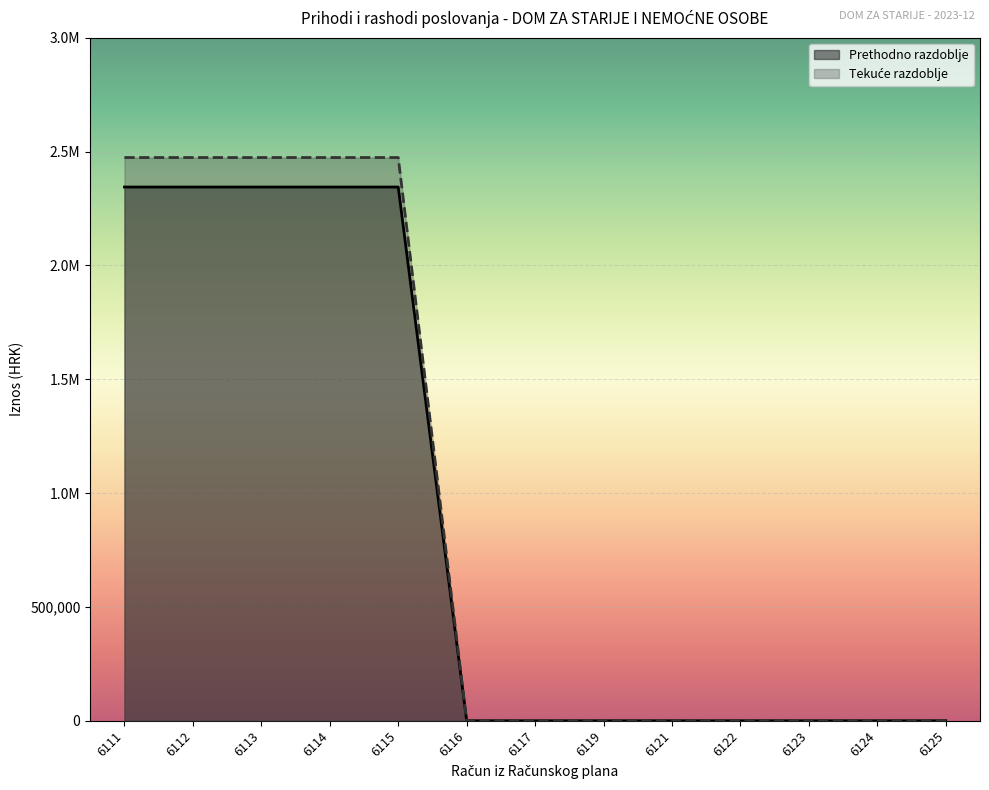

Which series has the largest total across all categories?

Tekuce razdoblje